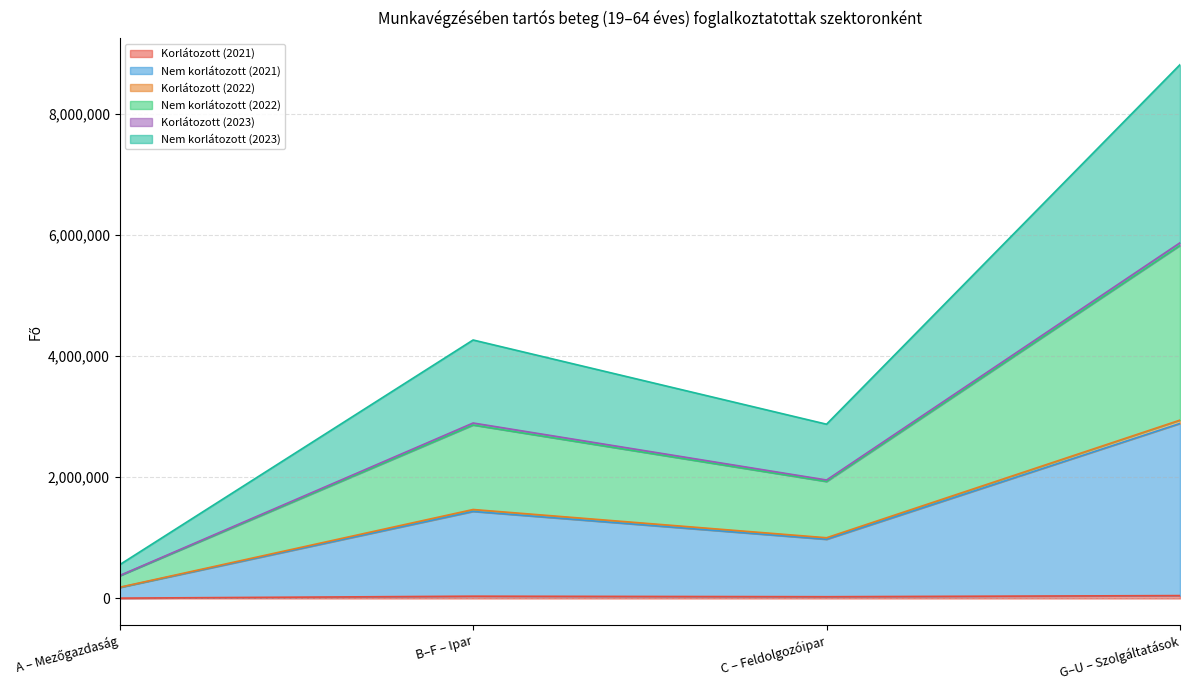

Between B–F – Ipar and C – Feldolgozóipar, which is larger?

B–F – Ipar